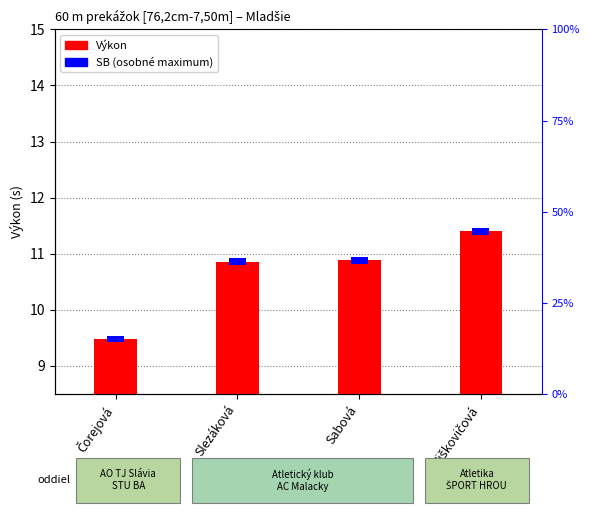

Which label corresponds to the smallest value in the chart?

Čorejová